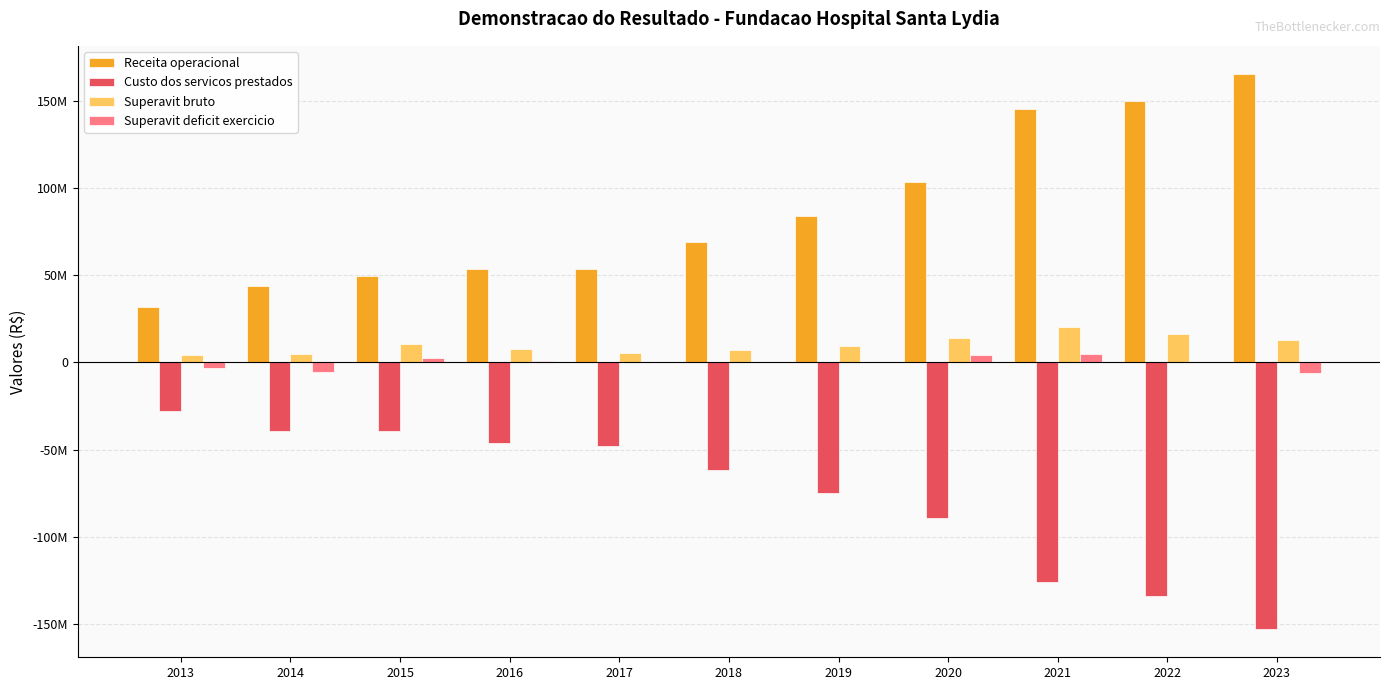

Does the chart contain stacked bars?

No